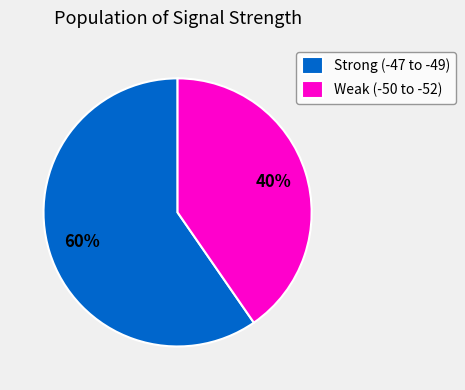

Which slice is the largest?

Strong (-47 to -49)